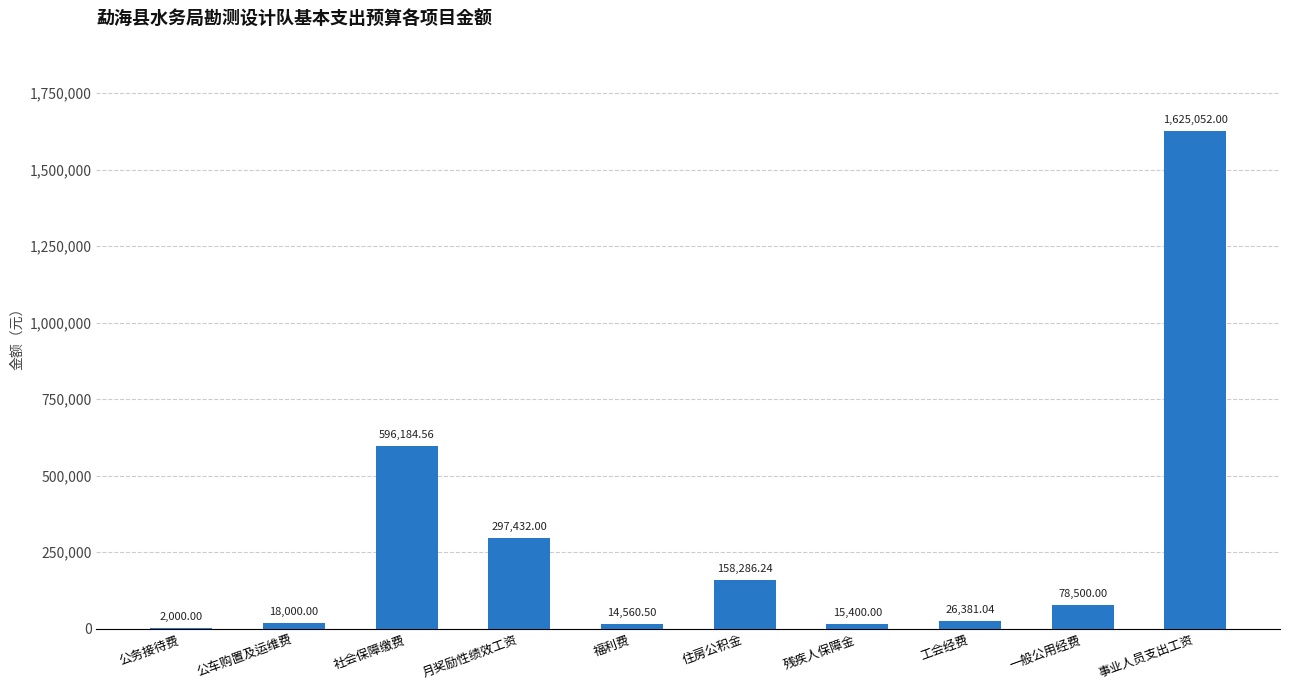

What is the change in value from 公务接待费 to 事业人员支出工资?

+1623052.0